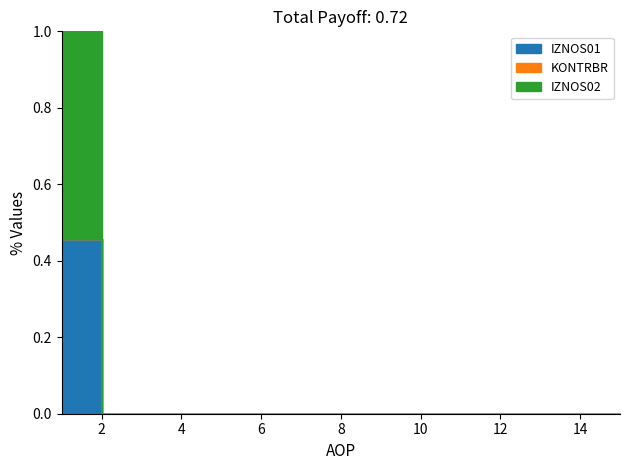

The KONTRBR series shows -122.8 at 10. True or false?

False